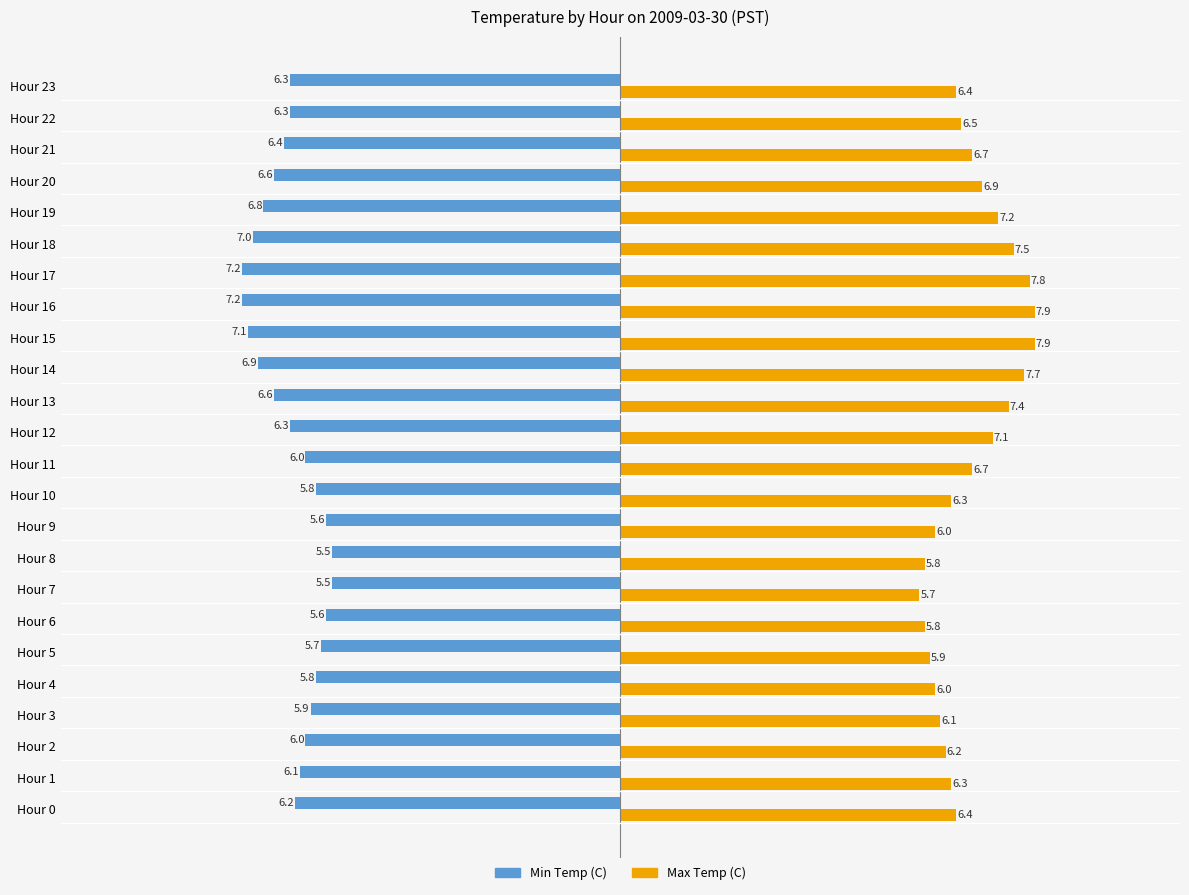

Read the Min Temp (C) value at Hour 6.

-5.6